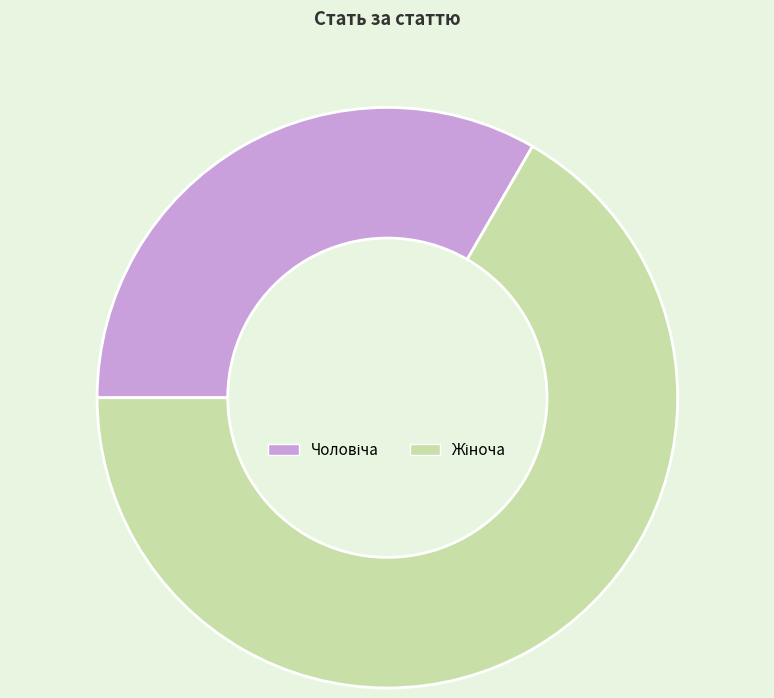

Is there any slice that represents more than half of the pie?

Yes